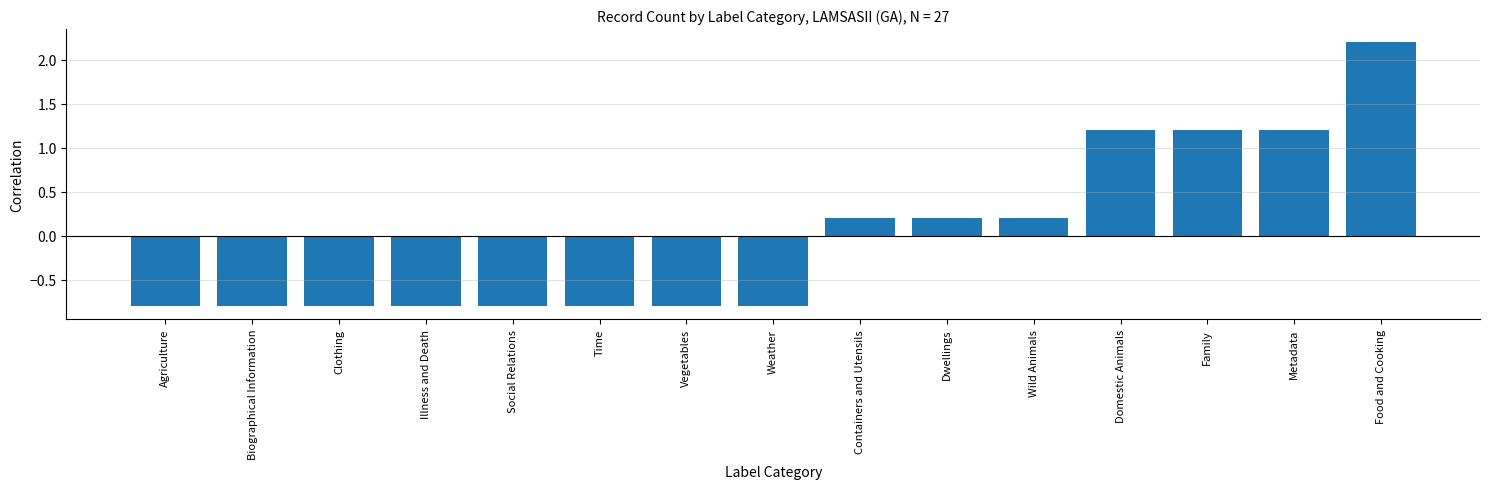

What is the label of the 2nd bar from the right?

Metadata